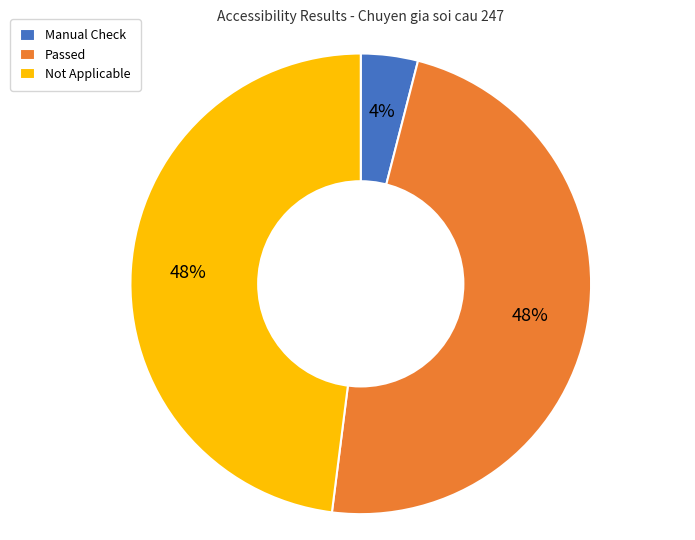

Which slice is the smallest?

Manual Check